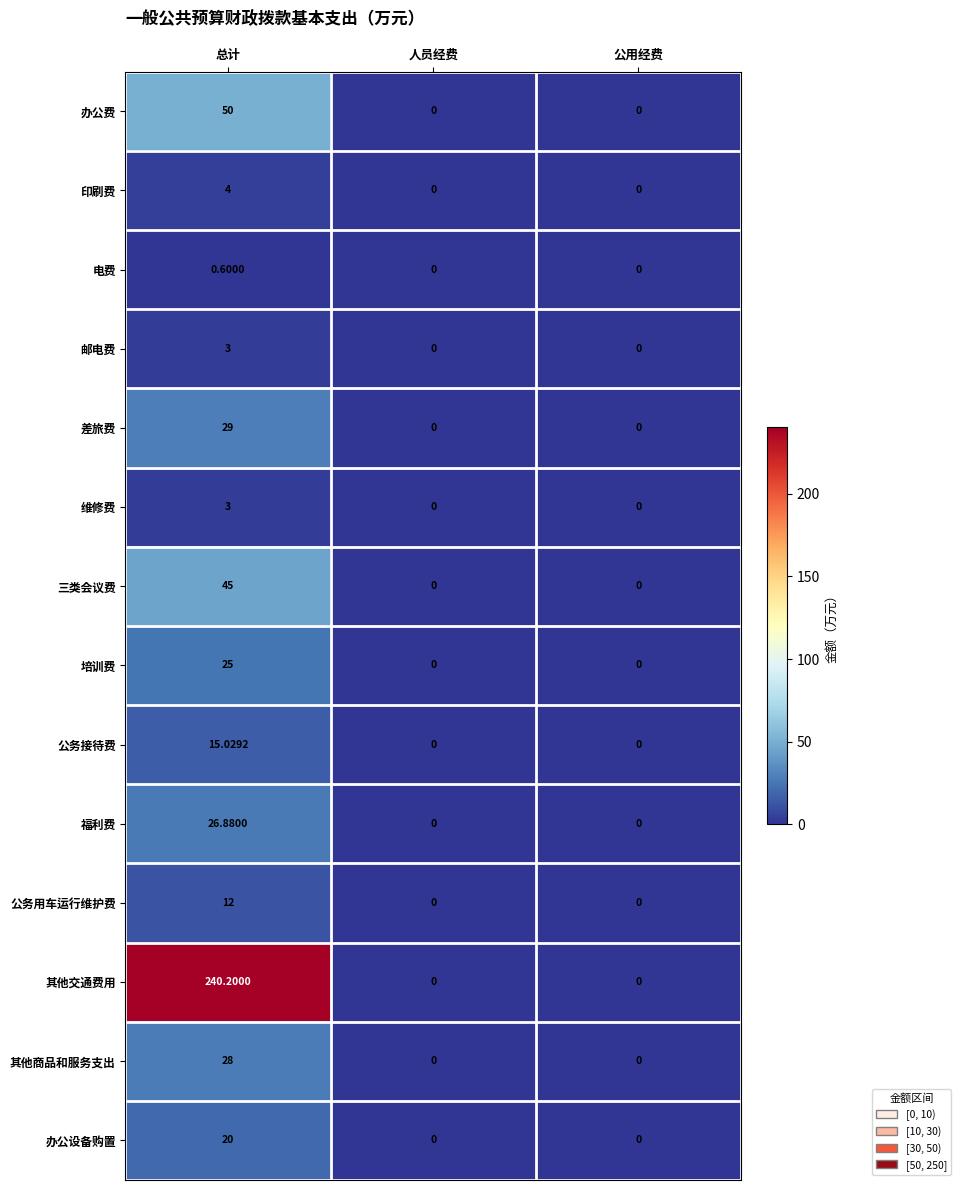

What is the spread (max minus min) of values at 总计?

239.6